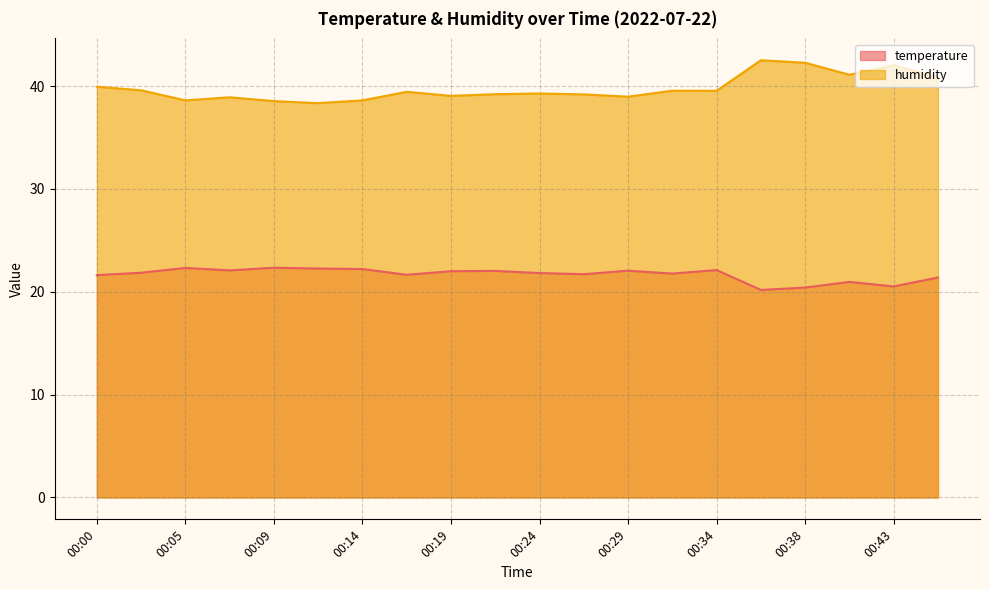

Reading right to left, what are all the values shown in this chart?

temperature: 00:46=21.4	00:43=20.5	00:41=21.0	00:38=20.4	00:36=20.2	00:34=22.1	00:31=21.8	00:29=22.1	00:26=21.7	00:24=21.8	00:21=22.0	00:19=22.0	00:17=21.6	00:14=22.2	00:12=22.3	00:09=22.3	00:07=22.1	00:05=22.3	00:02=21.9	00:00=21.6
humidity: 00:46=40.9	00:43=42.0	00:41=41.1	00:38=42.3	00:36=42.5	00:34=39.5	00:31=39.5	00:29=39.0	00:26=39.2	00:24=39.3	00:21=39.2	00:19=39.0	00:17=39.4	00:14=38.6	00:12=38.3	00:09=38.5	00:07=38.9	00:05=38.6	00:02=39.6	00:00=39.9